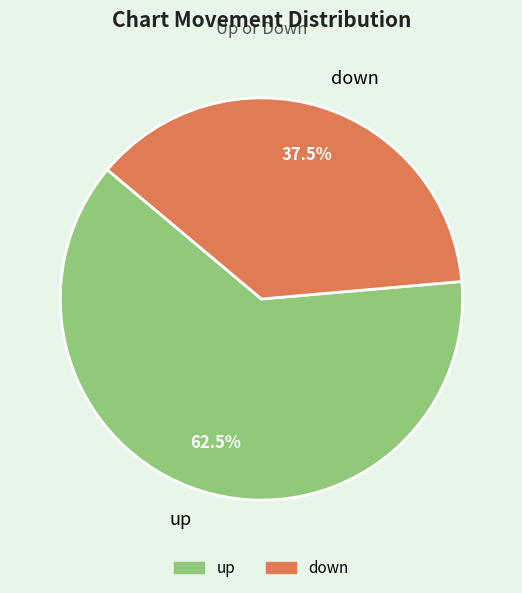

The up slice represents 55% of the pie. True or false?

False